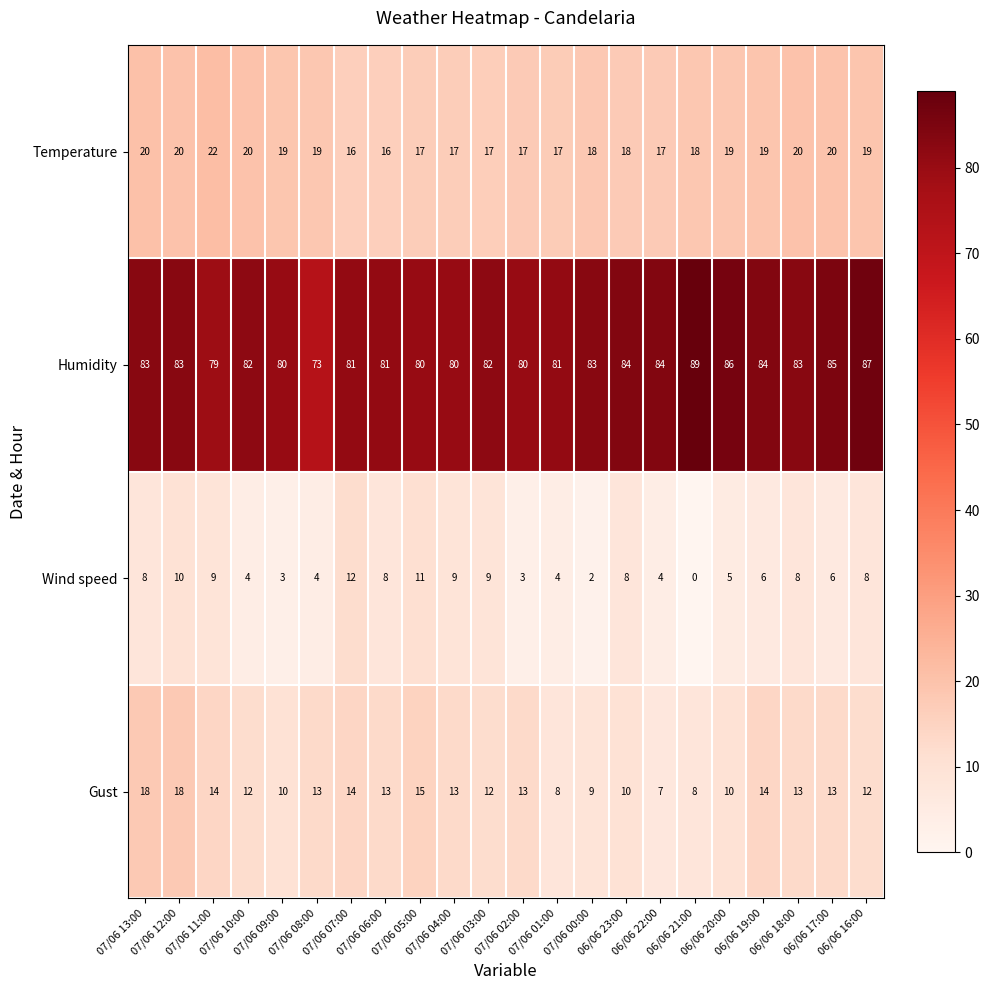

What is the difference between the second highest and second lowest values in the Gust series?

10